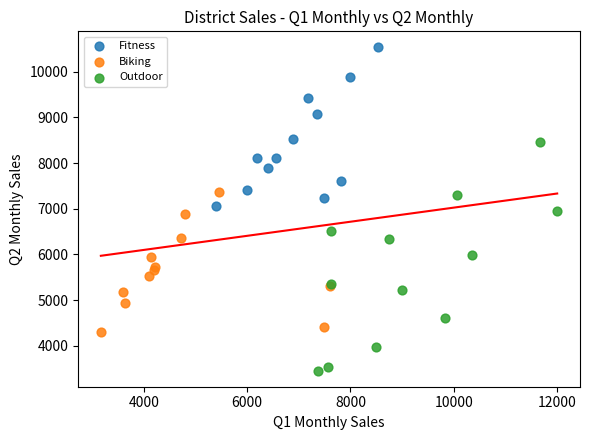

Which series contains the lowest Y value?

Outdoor